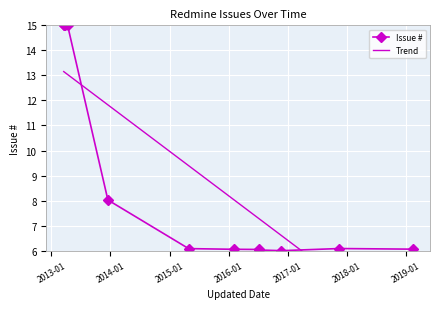

What is the minimum value for Issue #?

6.0